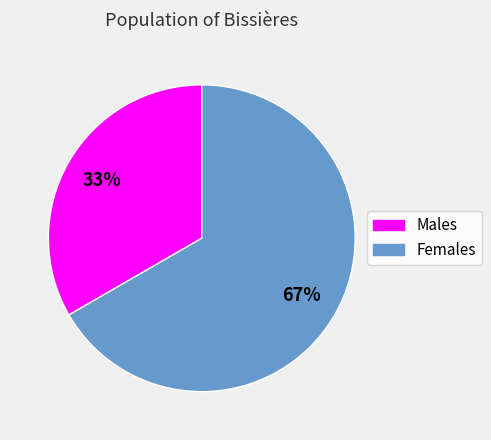

To the nearest percent, what is the average slice percentage?

50%